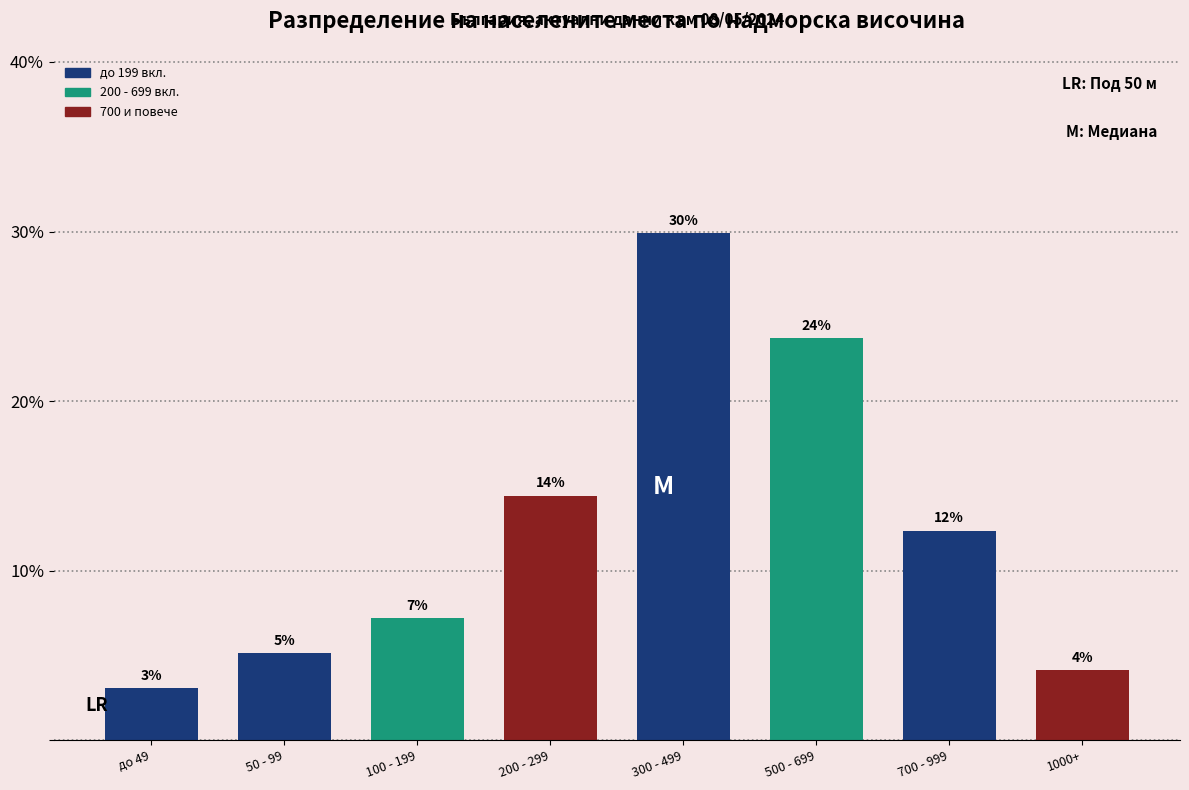

Are the bars horizontal?

No